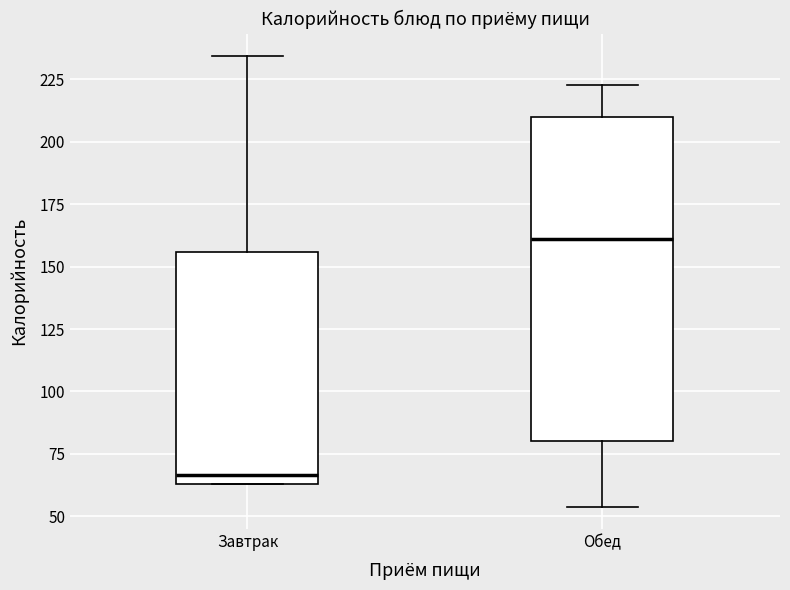

Where does the median line of the box for Обед sit on the y-axis? The values are not printed on the chart, so give them approximately, as read against the axis.

160